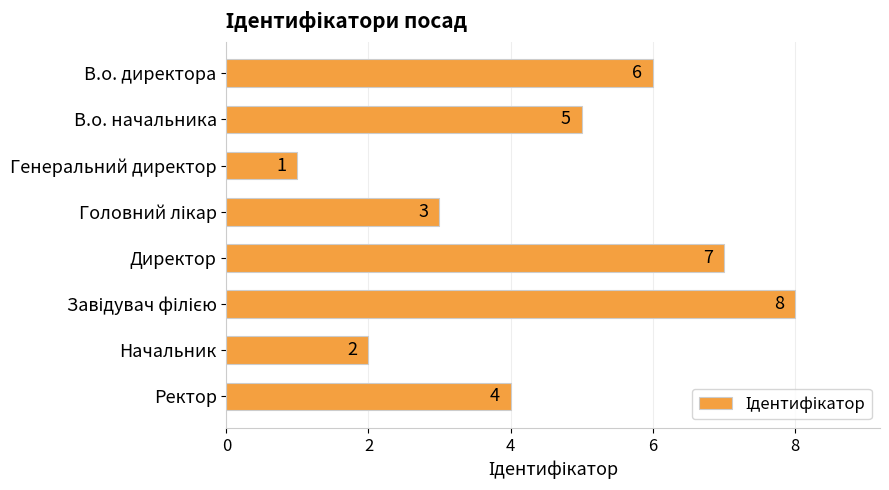

Reading top to bottom, transcribe all the data shown in this chart.

6	5	1	3	7	8	2	4